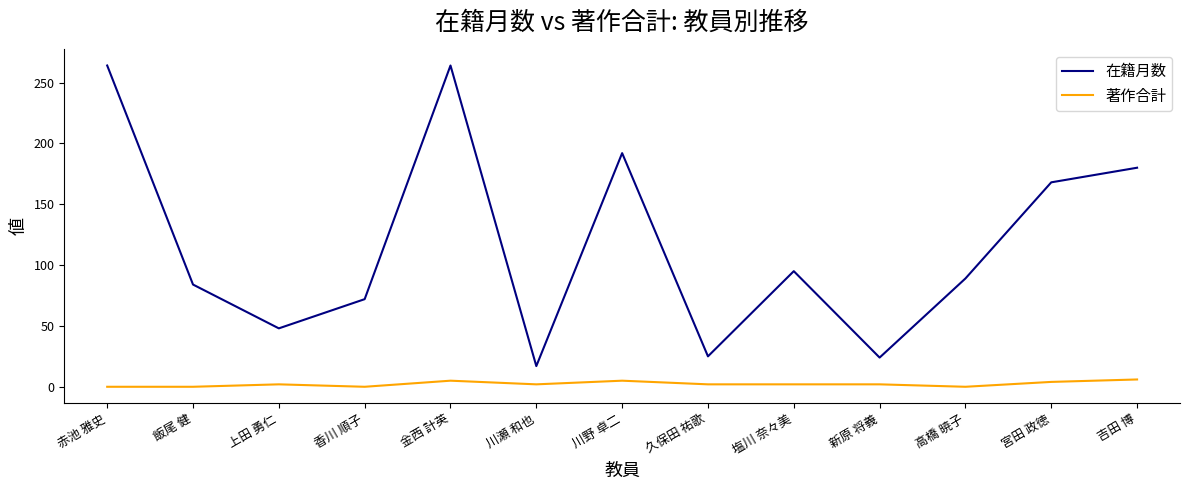

Does the chart have visible grid lines?

No